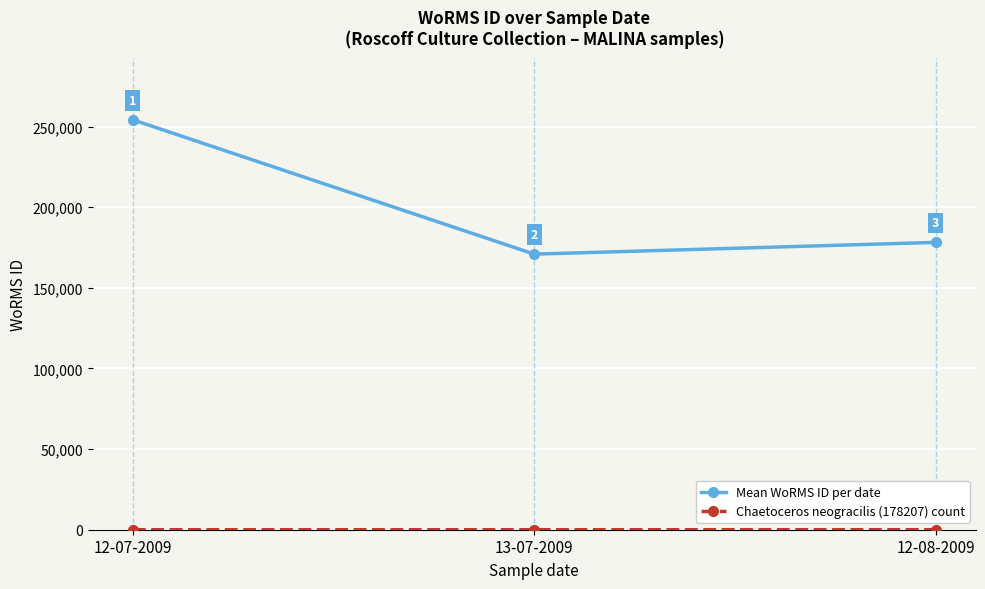

Which series has the largest range (max minus min)?

Mean WoRMS ID per date